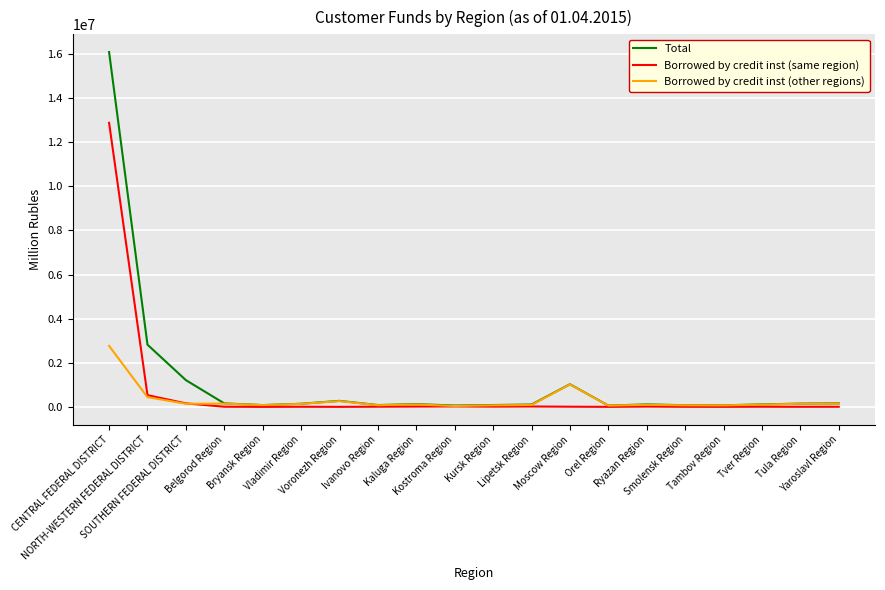

Which series has the widest spread of values?

Total